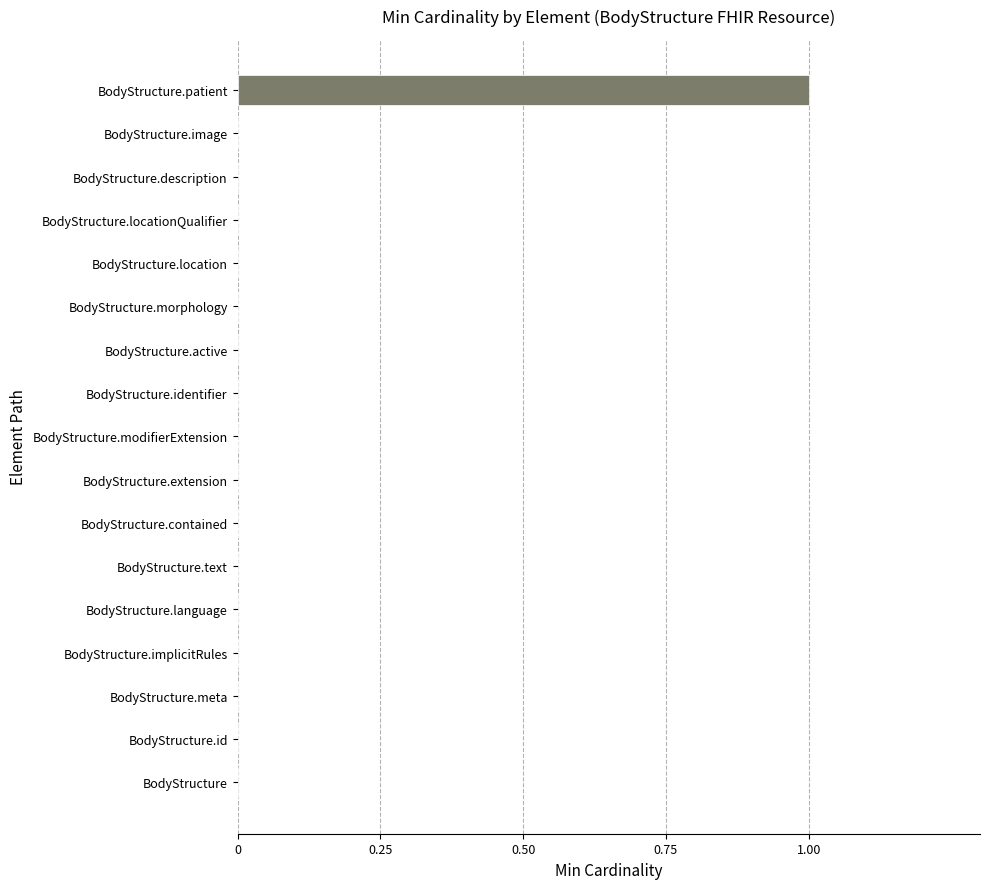

Are the bars grouped side by side (vs. stacked)?

No